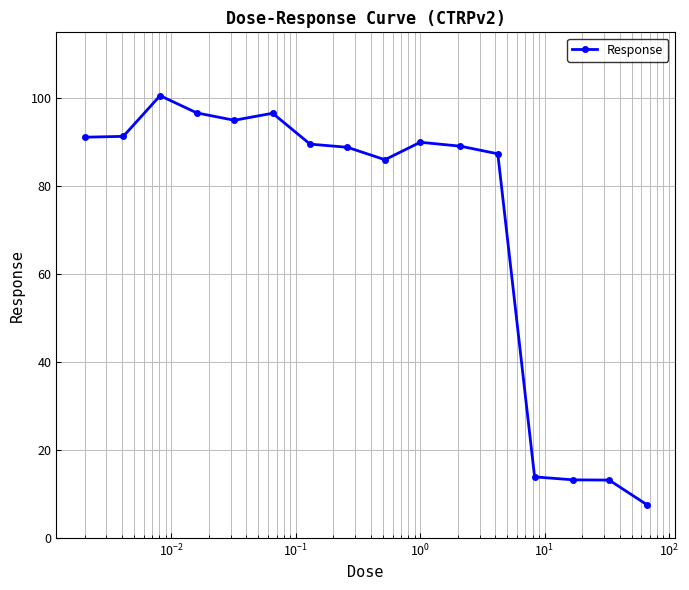

True or false: there are more than 0 points higher than both neighbors.

True